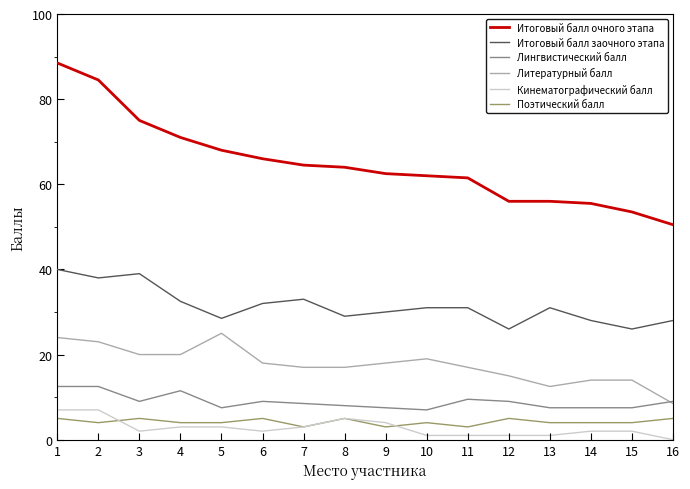

True or false: Итоговый балл заочного этапа and Лингвистический балл cross at least once.

False